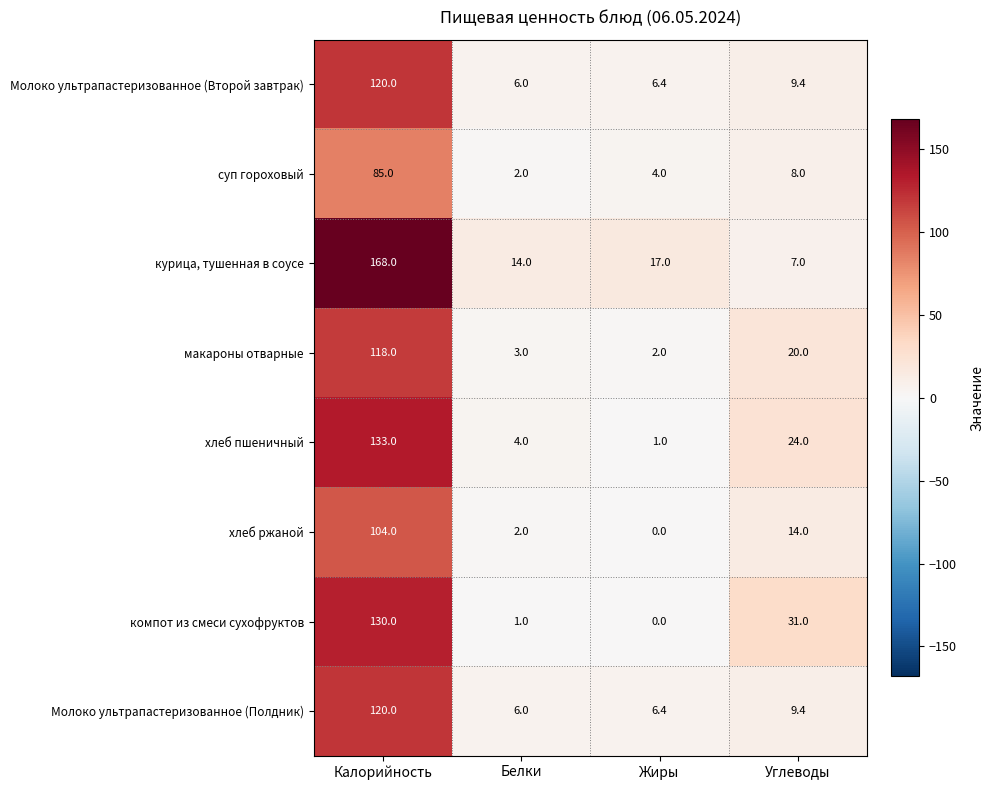

Read the хлеб пшеничный value at Жиры.

1.0